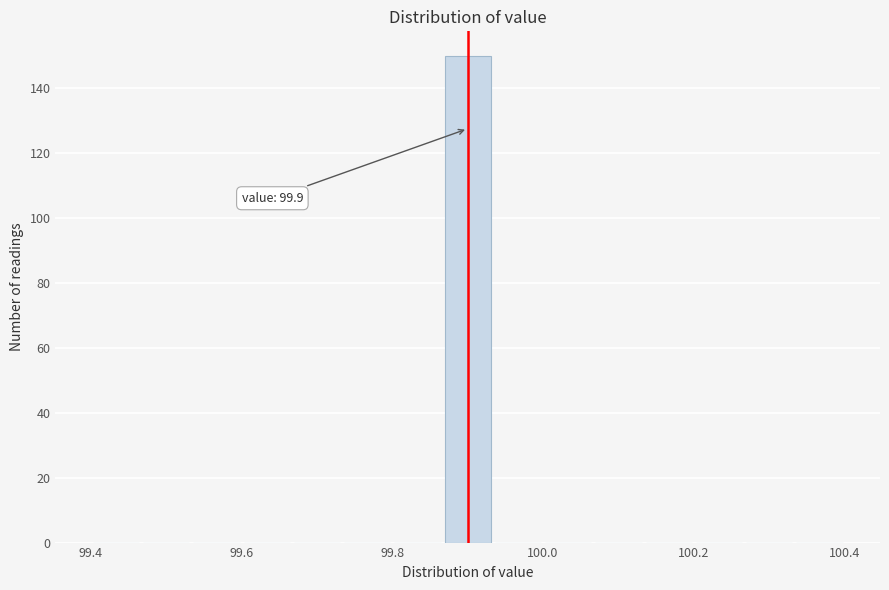

Around what value on the x-axis is the tallest bar? Give the approximate position of its centre, as read against the axis.

99.90